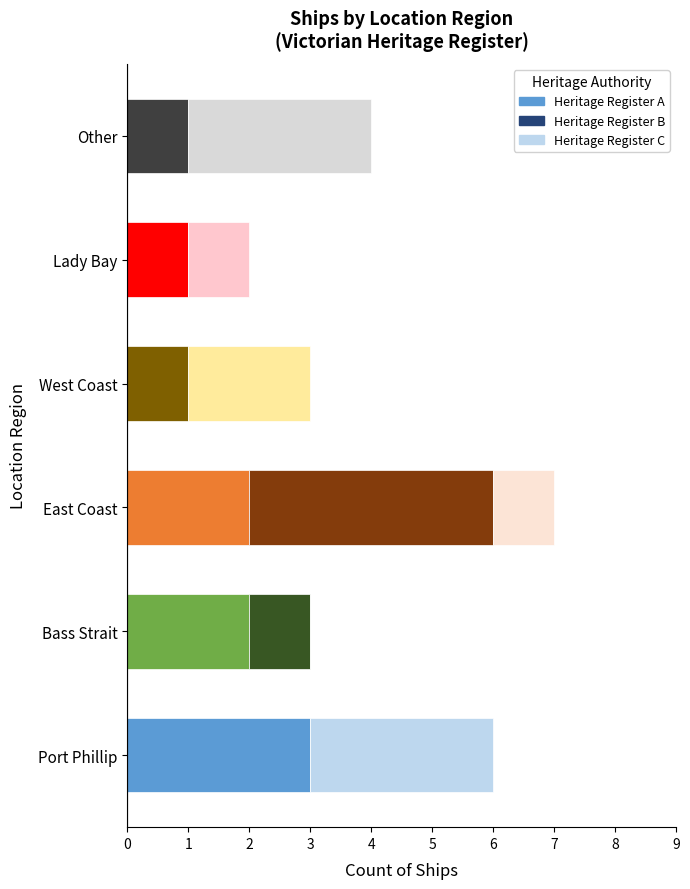

At which label does Heritage Register A reach its peak?

Port Phillip